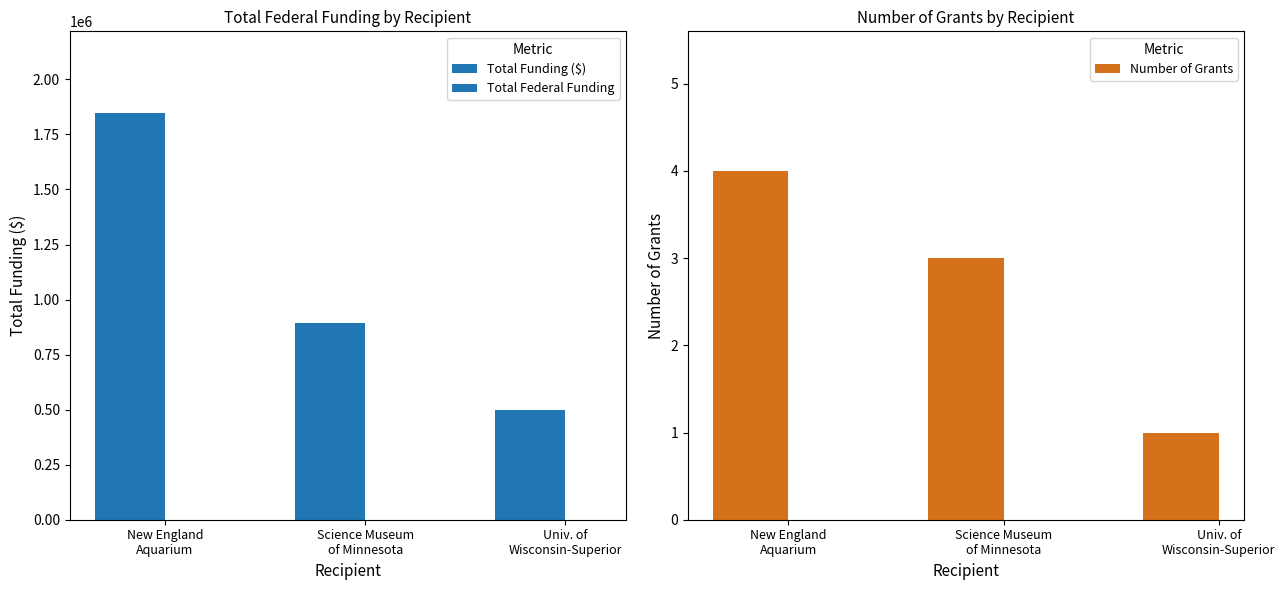

What is the total value across all series at New England
Aquarium?

3696986